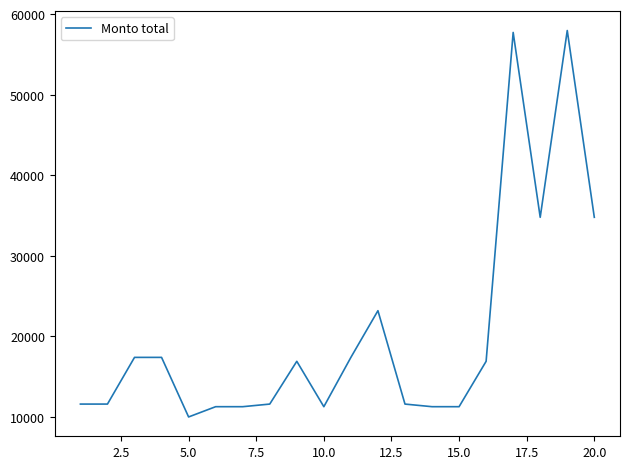

What is the minimum value shown in the chart?

10000